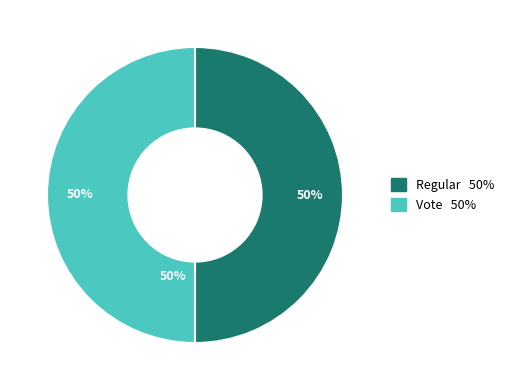

What percentage is the Vote slice, to the nearest percent?

50%